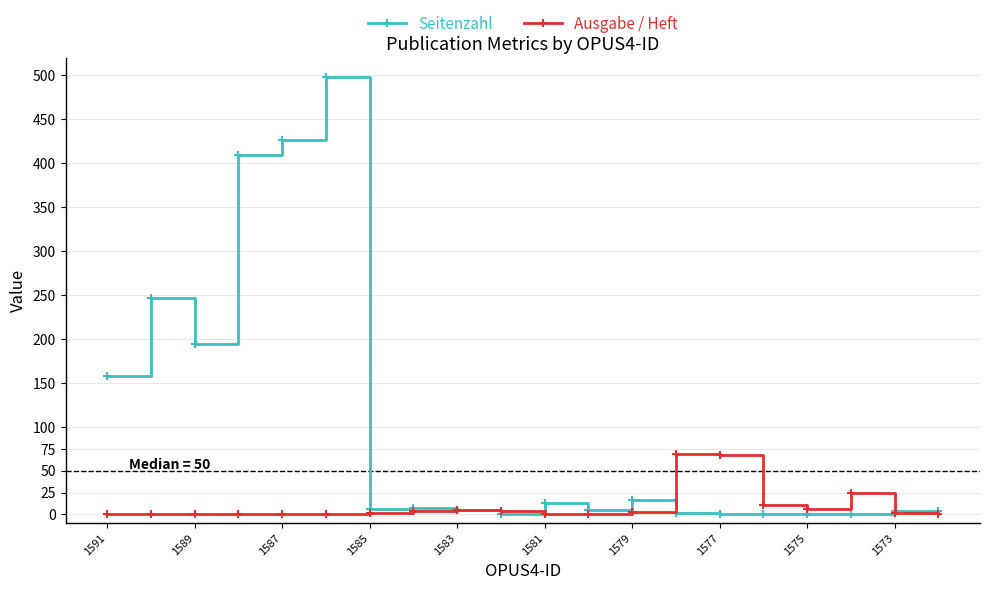

Which series has the largest total across all categories?

Seitenzahl